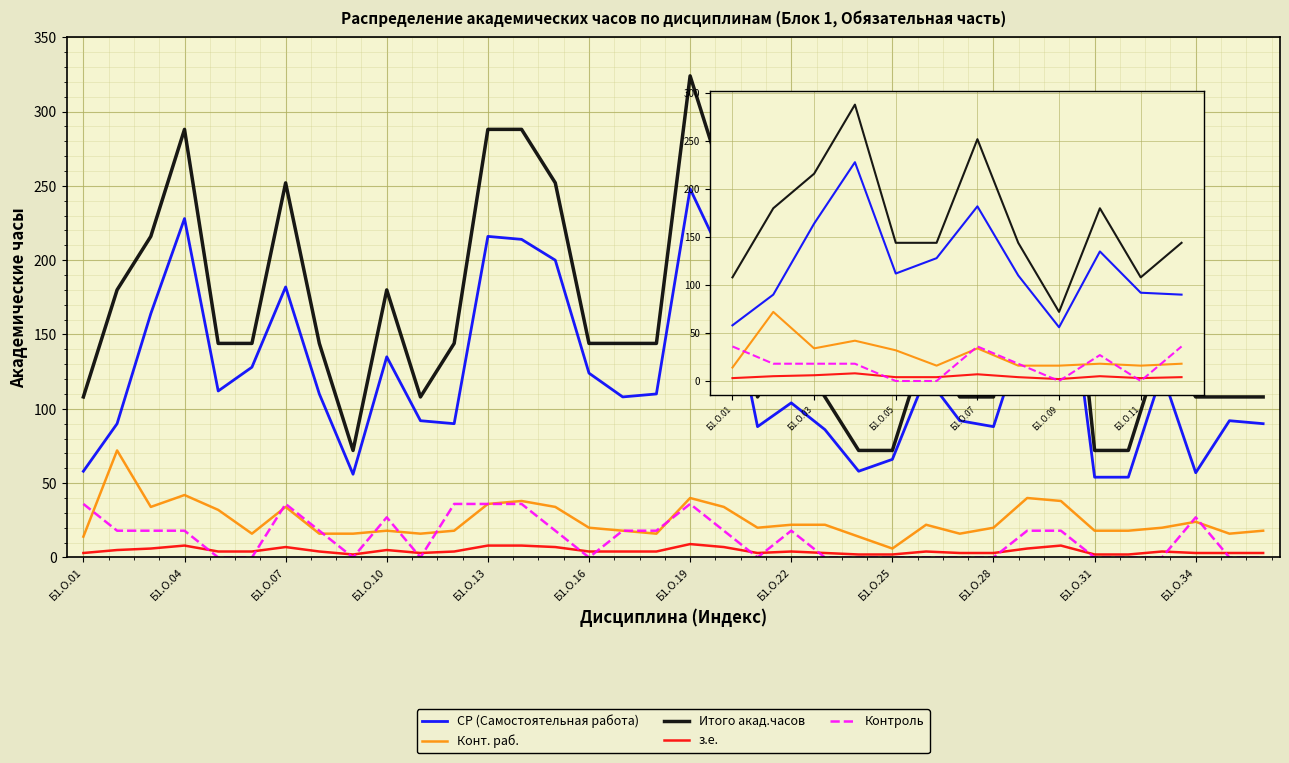

Between Б1.О.22 and Б1.О.34, which series saw the biggest shift?

СР (Самостоятельная работа)